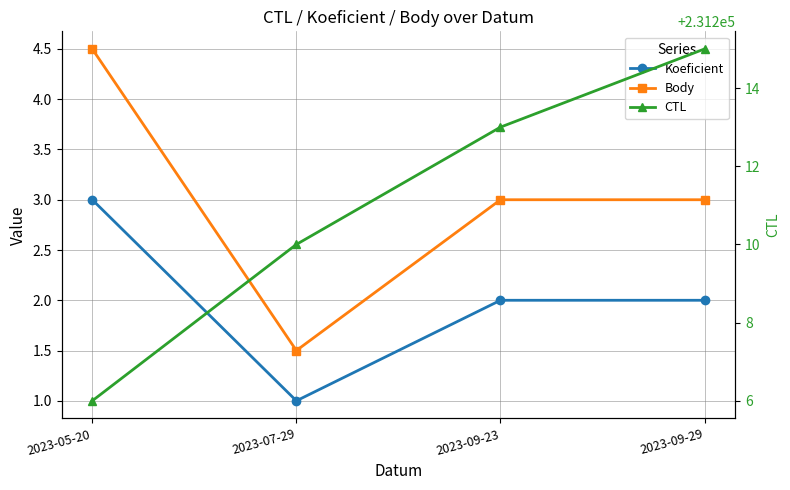

What is the difference between the maximum and minimum values in the Body series?

3.0